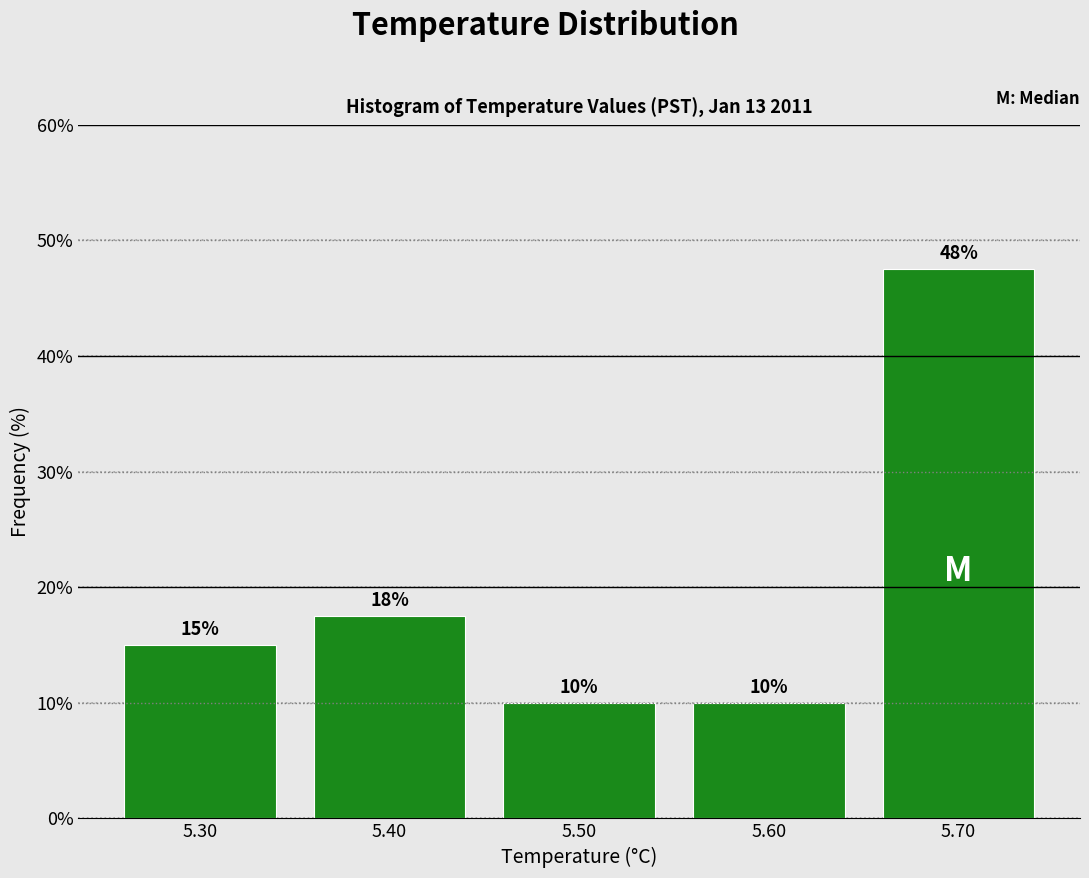

Over which range of the x-axis is the bar tallest?

5.65 to 5.75